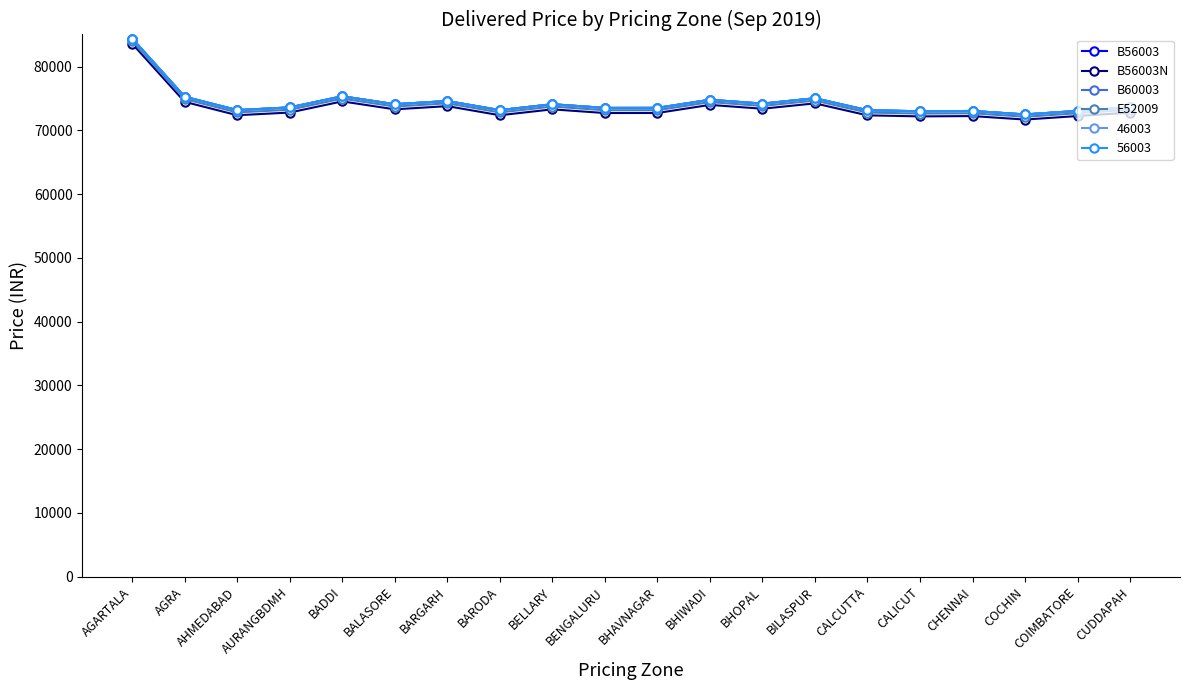

Is the value of B56003 at BARGARH greater than the value of B56003N at BHOPAL?

Yes